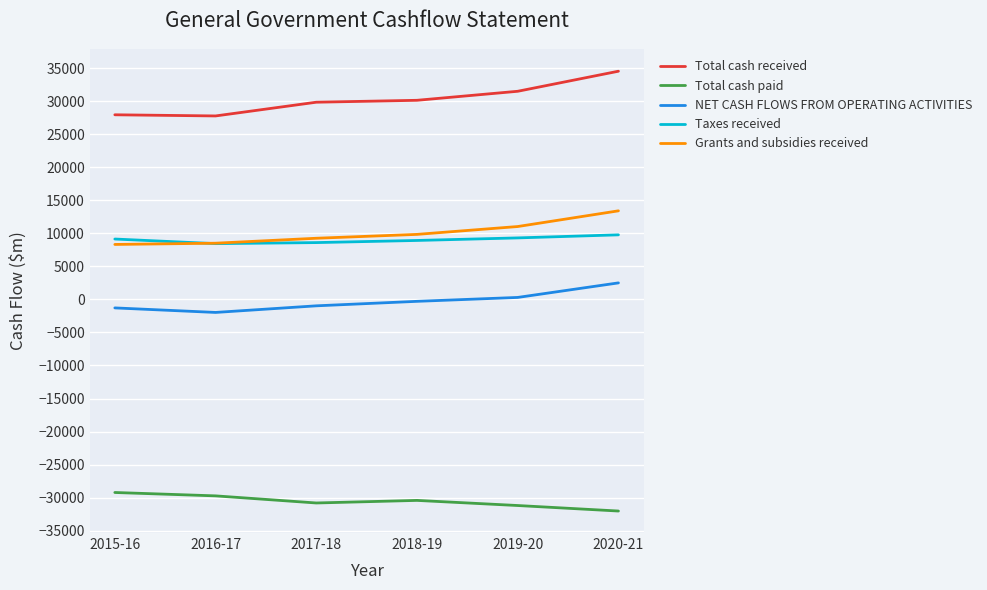

Rank the series by their maximum value, from highest to lowest.

Total cash received, Grants and subsidies received, Taxes received, NET CASH FLOWS FROM OPERATING ACTIVITIES, Total cash paid